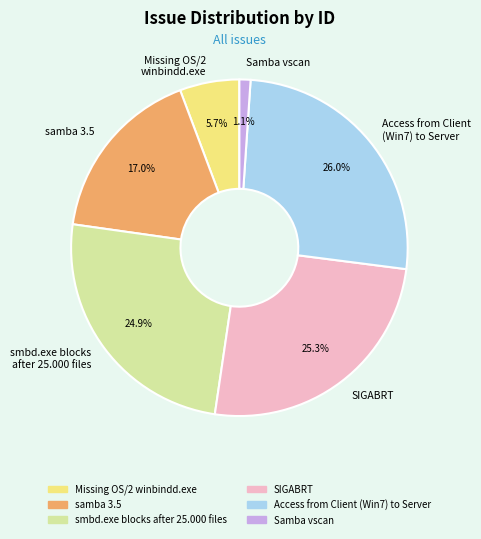

Which has a higher value, Access from Client (Win7) to Server or SIGABRT?

Access from Client (Win7) to Server